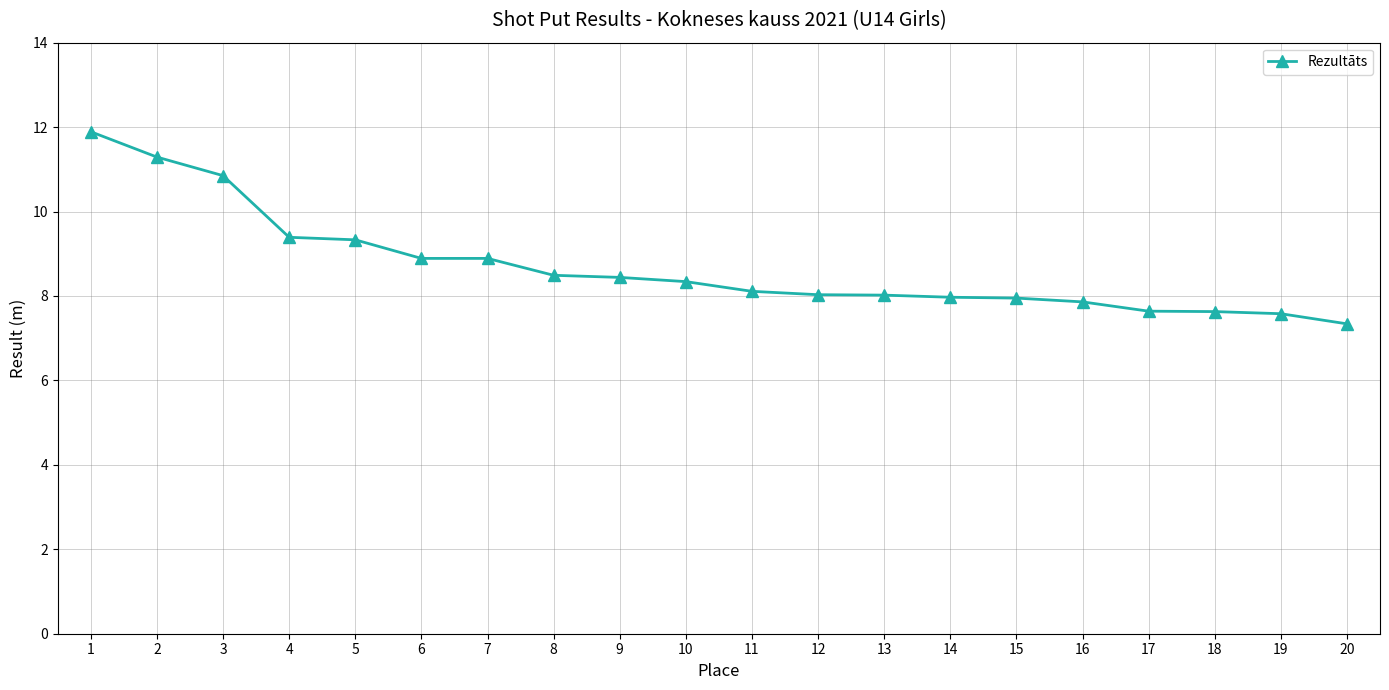

What is the value of the 2nd point from the left?

11.3